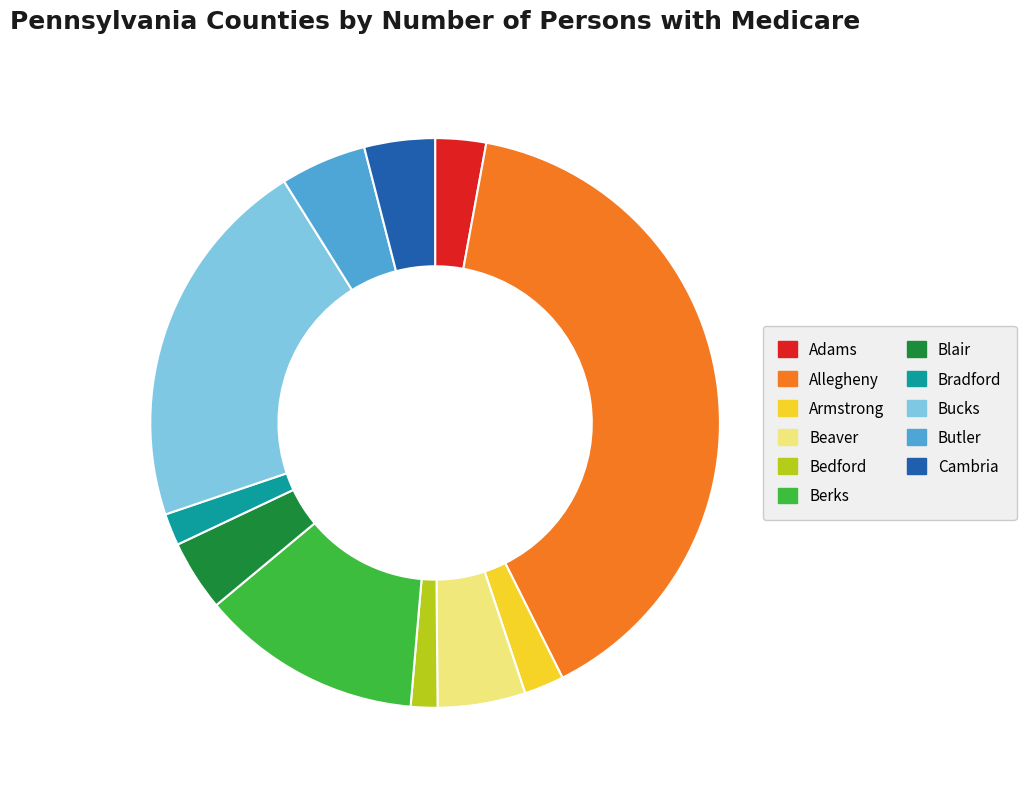

Between Berks and Bedford, which is larger?

Berks